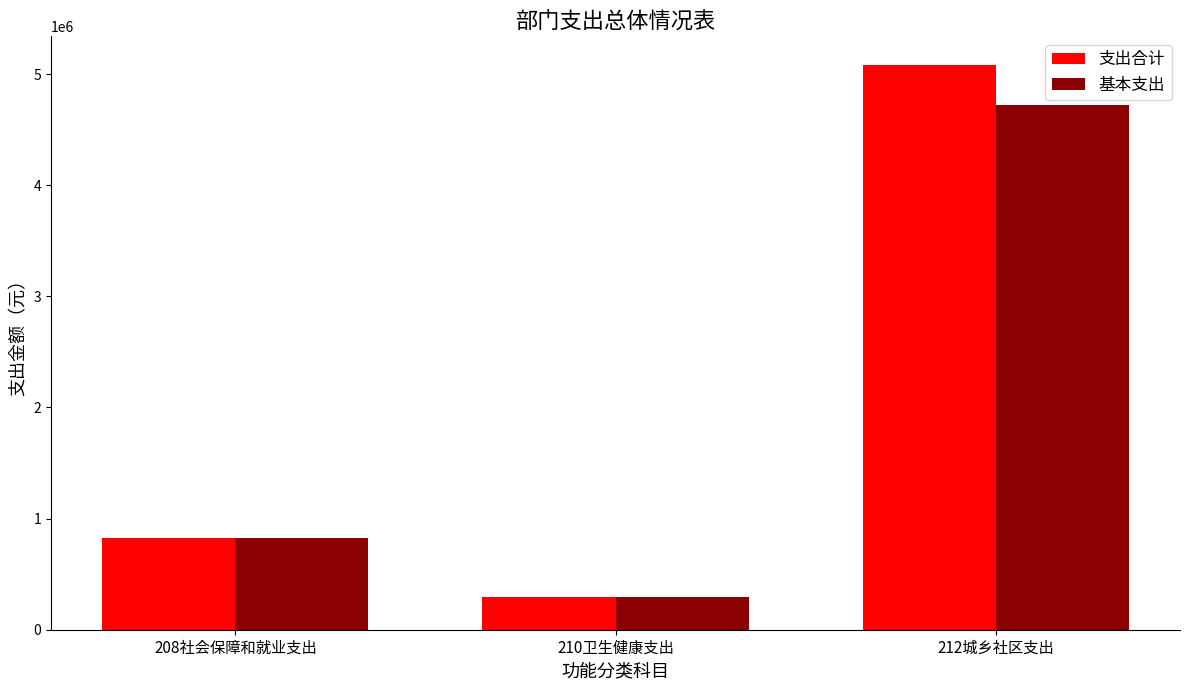

What is the label of the 1st bar from the right?

212城乡社区支出